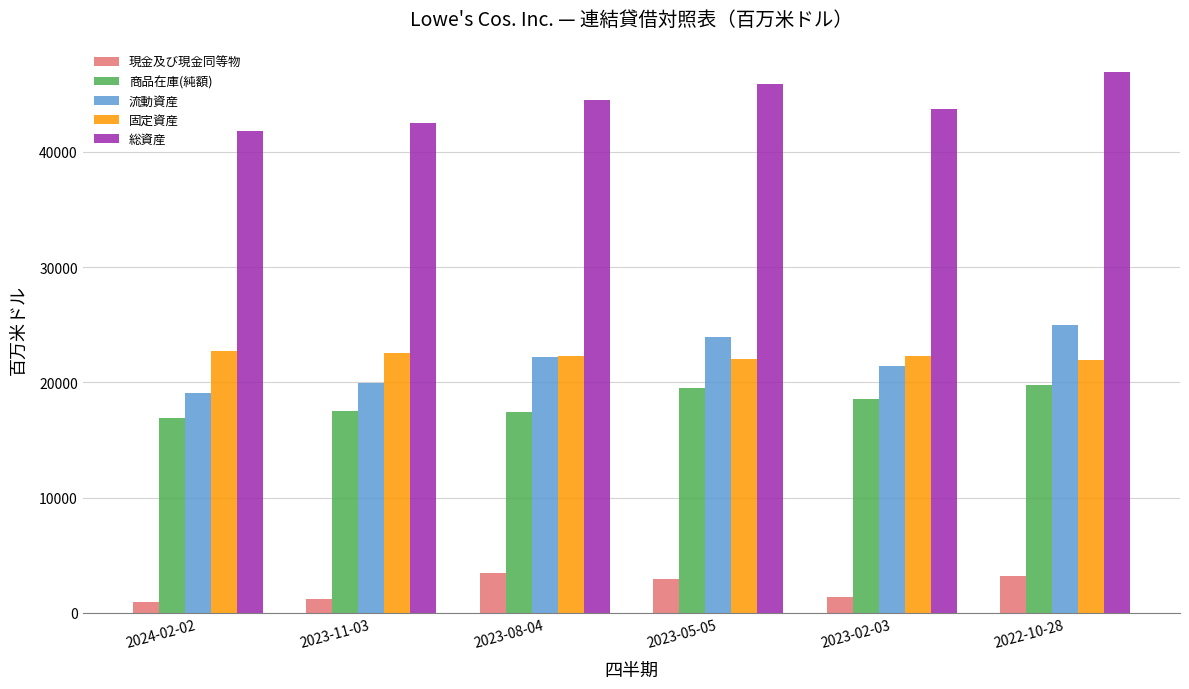

What is the spread (max minus min) of values at 2023-08-04?

41027